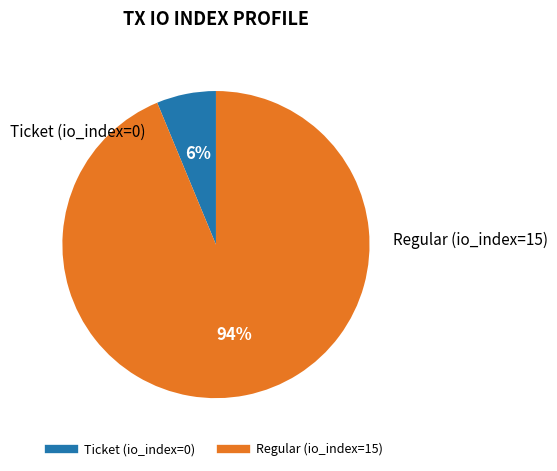

Which slice is the smallest?

Ticket (io_index=0)